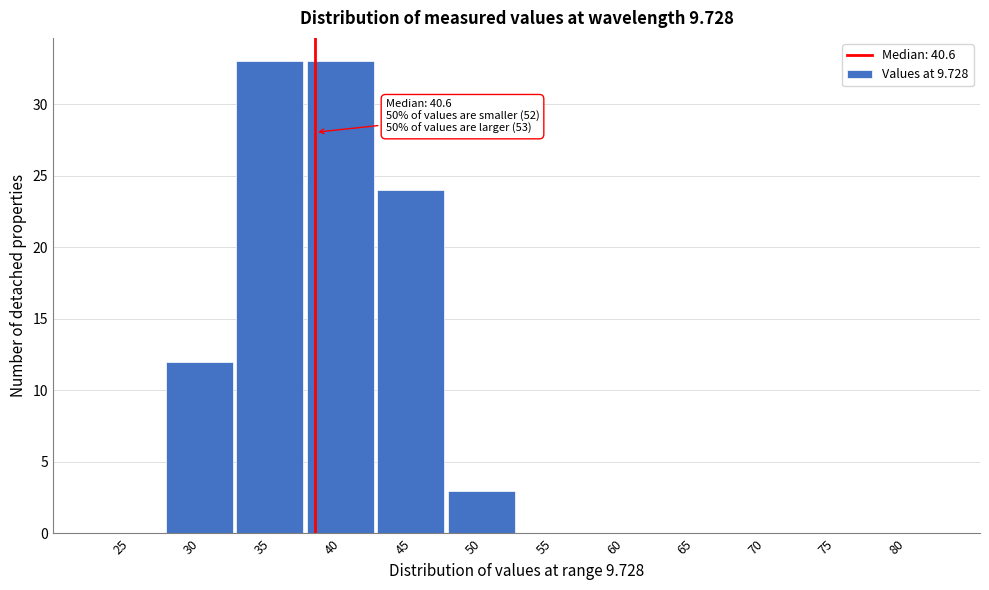

Reading left to right, transcribe all the data shown in this chart.

25=0	30=12	35=33	40=33	45=24	50=3	55=0	60=0	65=0	70=0	75=0	80=0